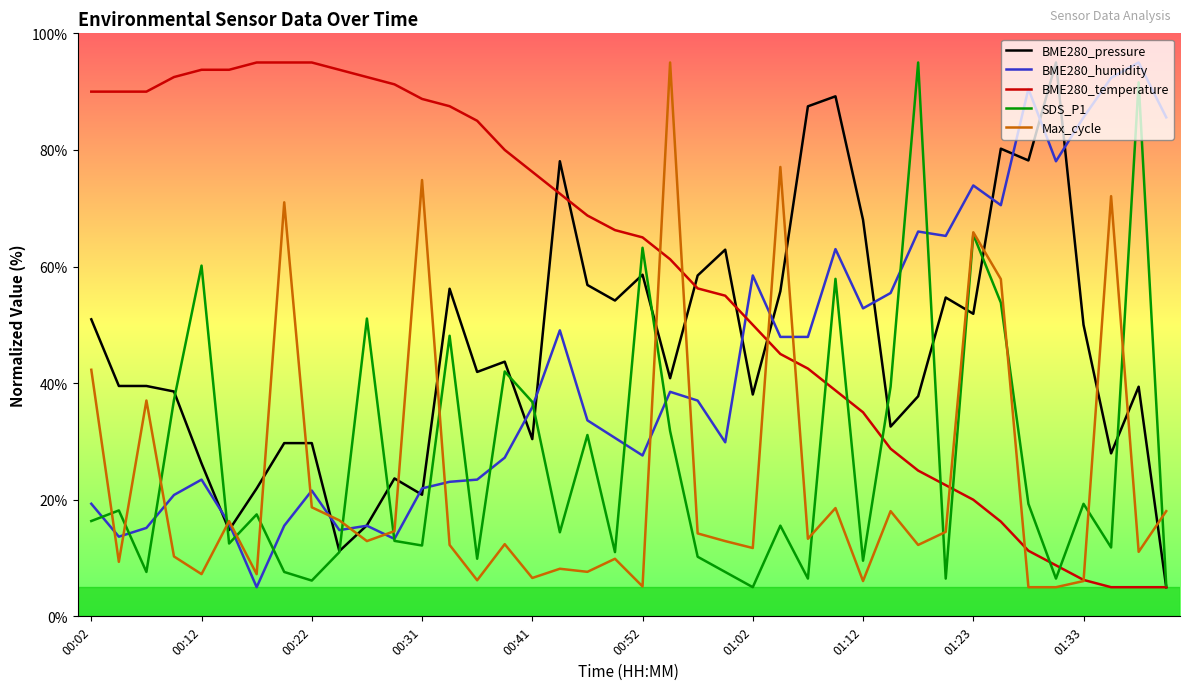

Which series has the largest total across all categories?

BME280_temperature